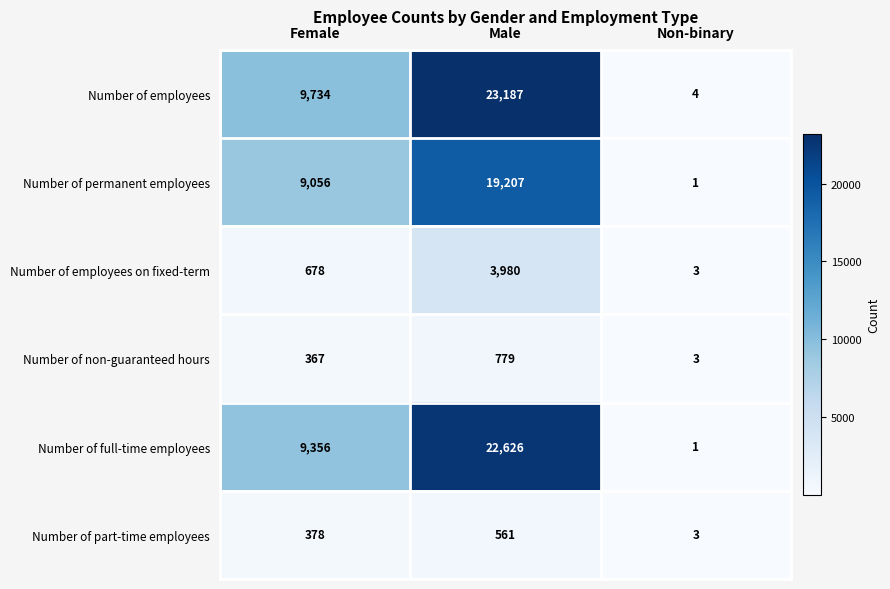

How many series are shown in this chart?

6